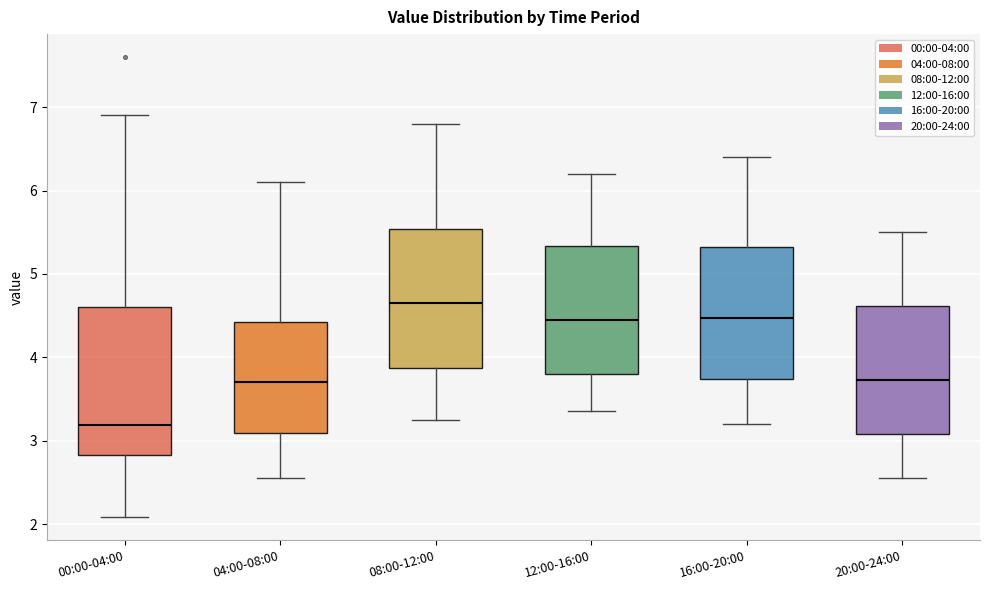

Where is the upper edge of the box for 00:00-04:00 on the y-axis? The values are not printed on the chart, so give them approximately, as read against the axis.

4.6